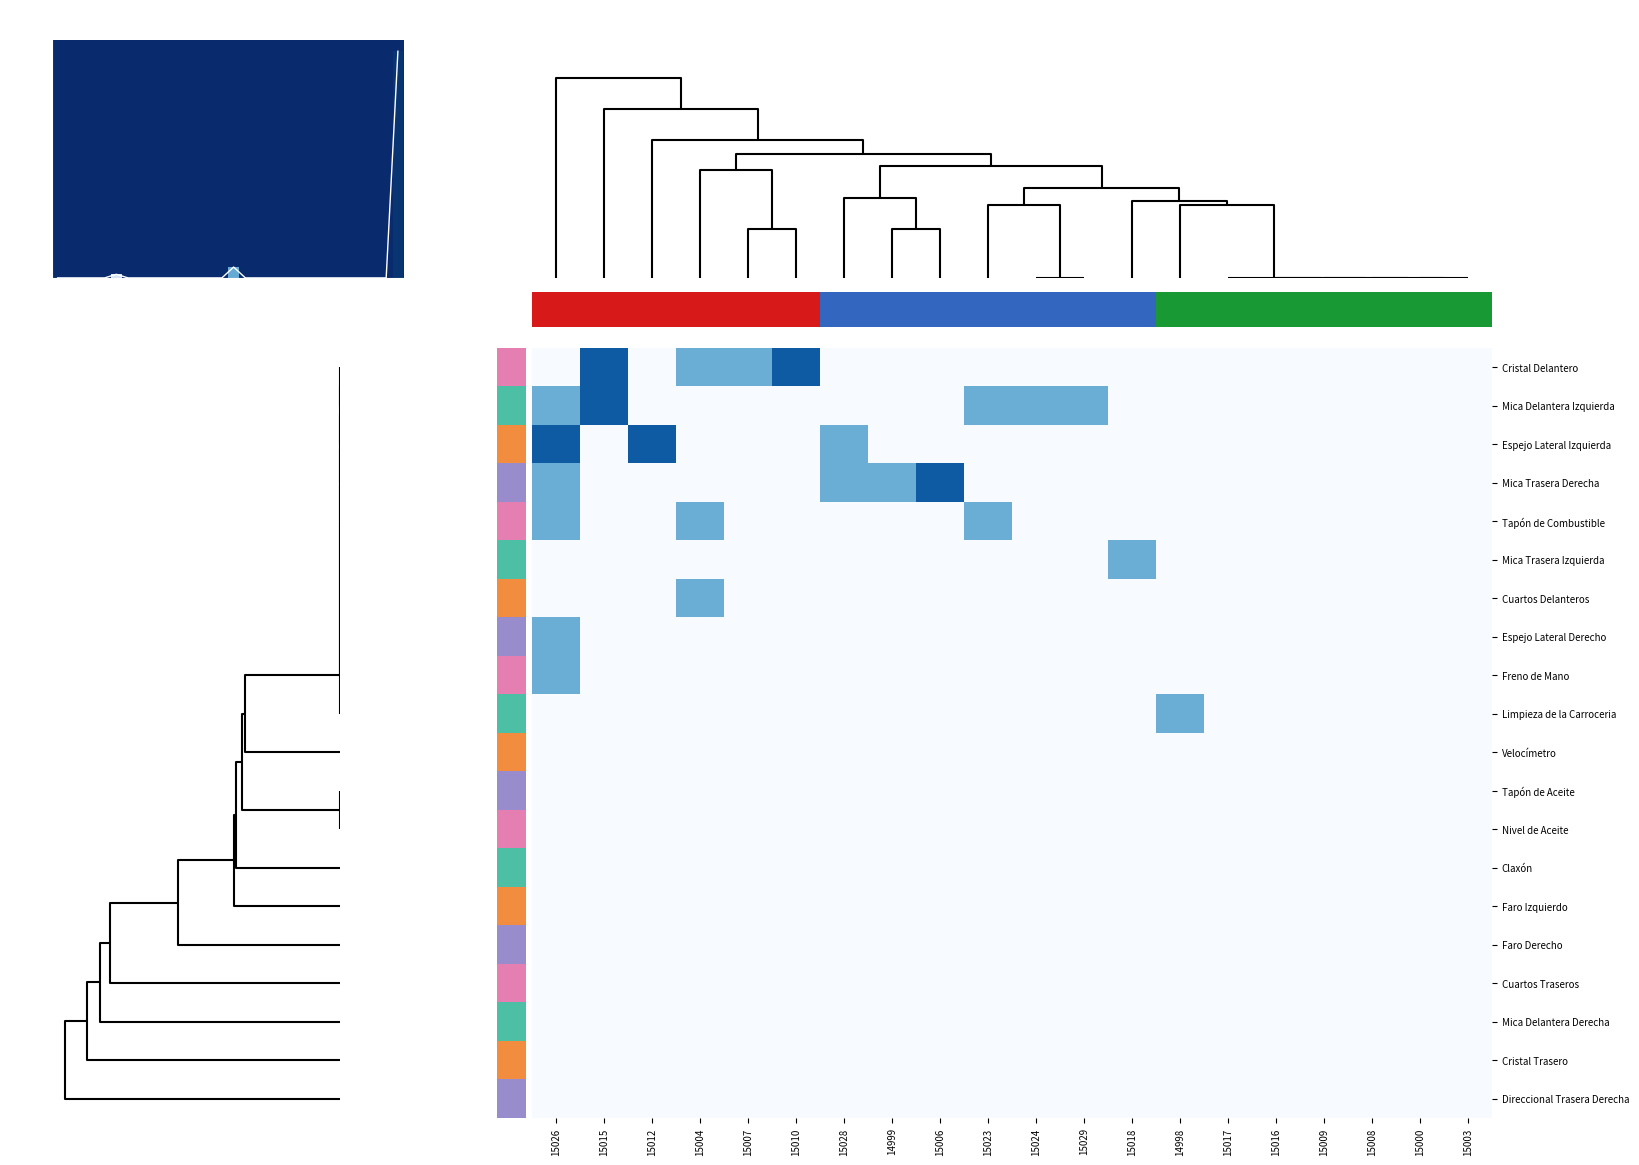

Is it true that Direccional Trasera Derecha equals 1.8 at 15028?

False